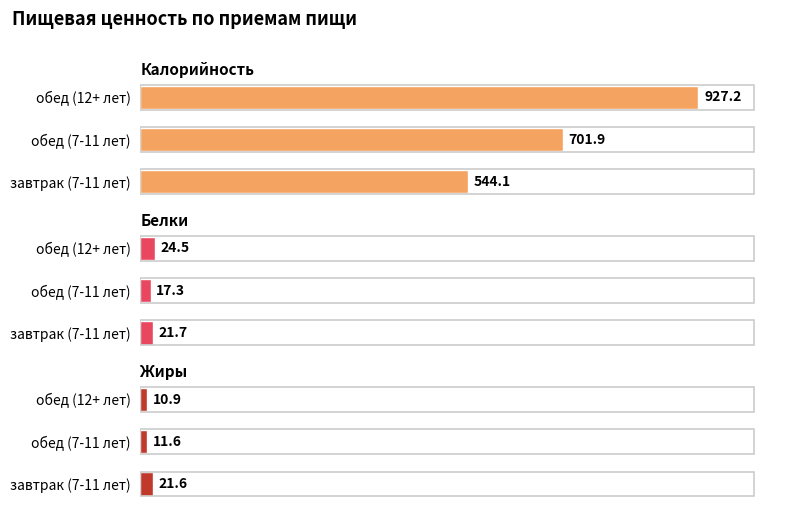

At обед (7-11 лет), list the series in order from largest to smallest.

Калорийность, Белки, Жиры